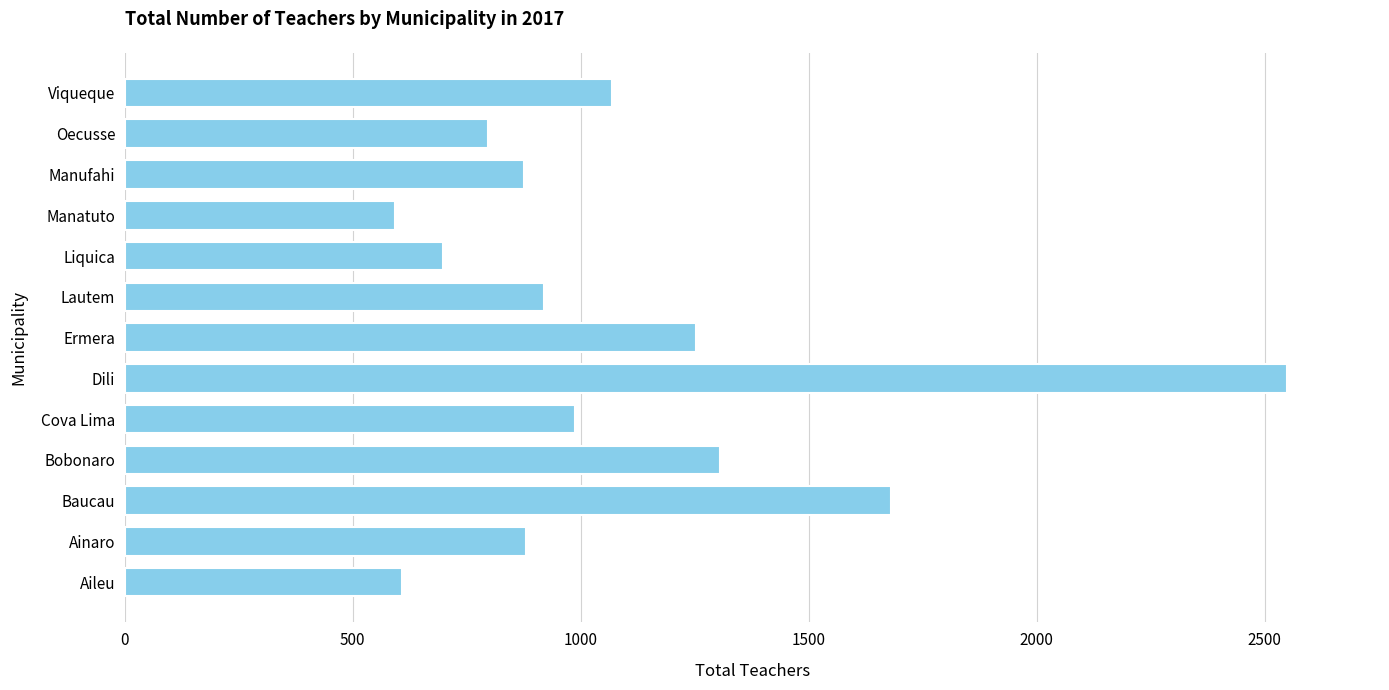

Which label corresponds to the largest value in the chart?

Dili